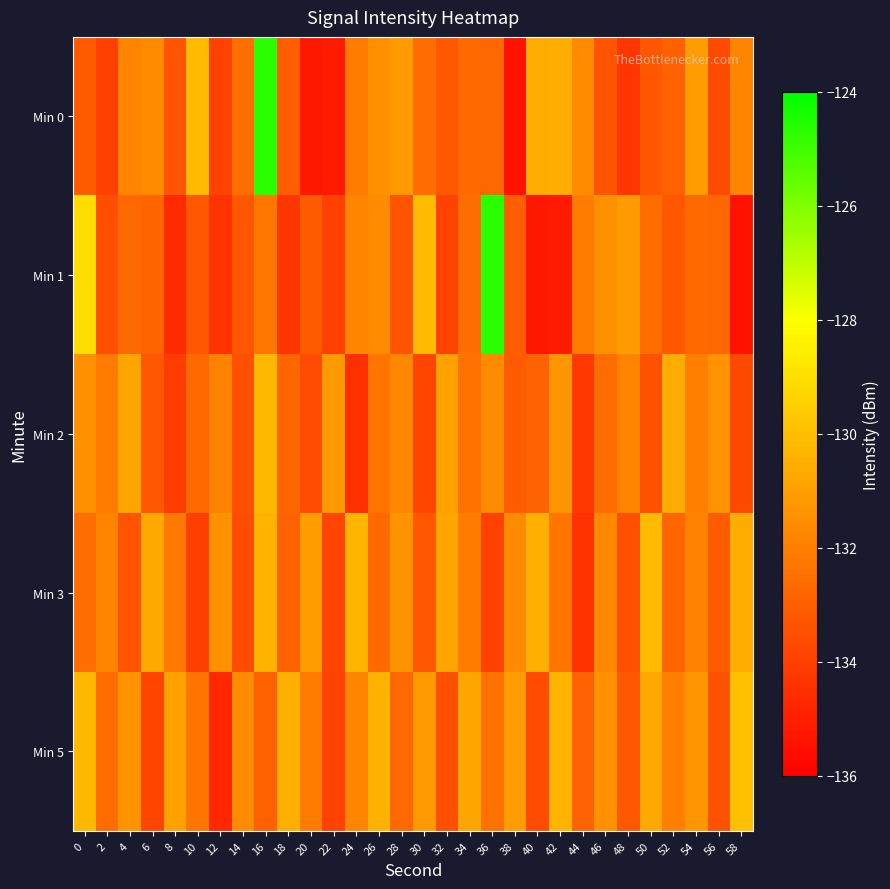

Rank the series by their maximum value, from lowest to highest.

Min 2, Min 3, Min 5, Min 0, Min 1